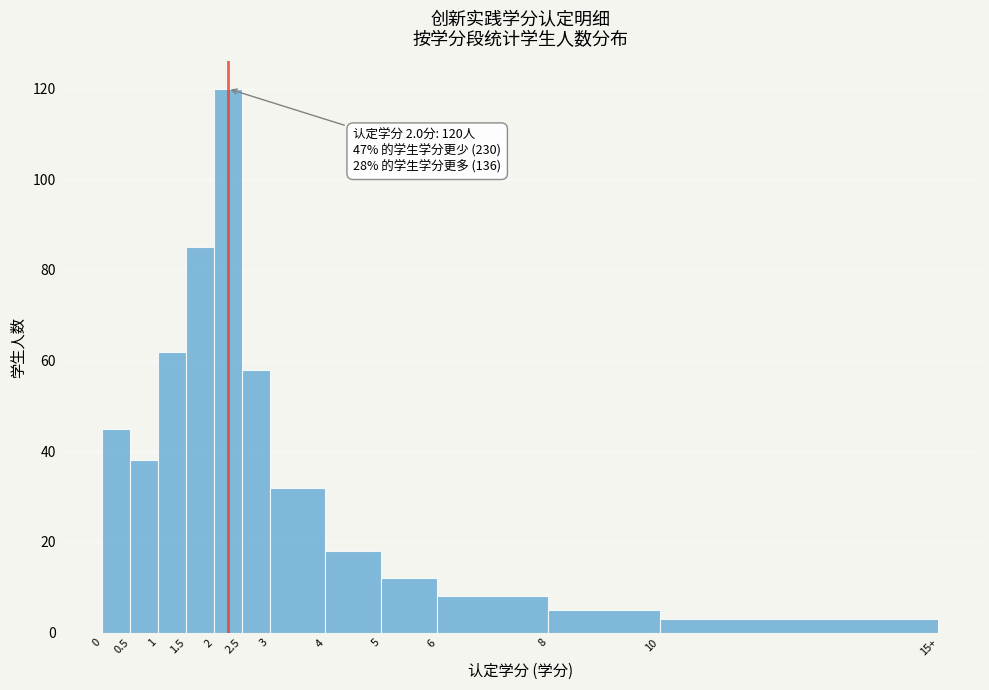

Reading right to left, extract all data points from this chart.

10=3	8=5	6=8	5=12	4=18	3=32	2.5=58	2=120	1.5=85	1=62	0.5=38	0=45